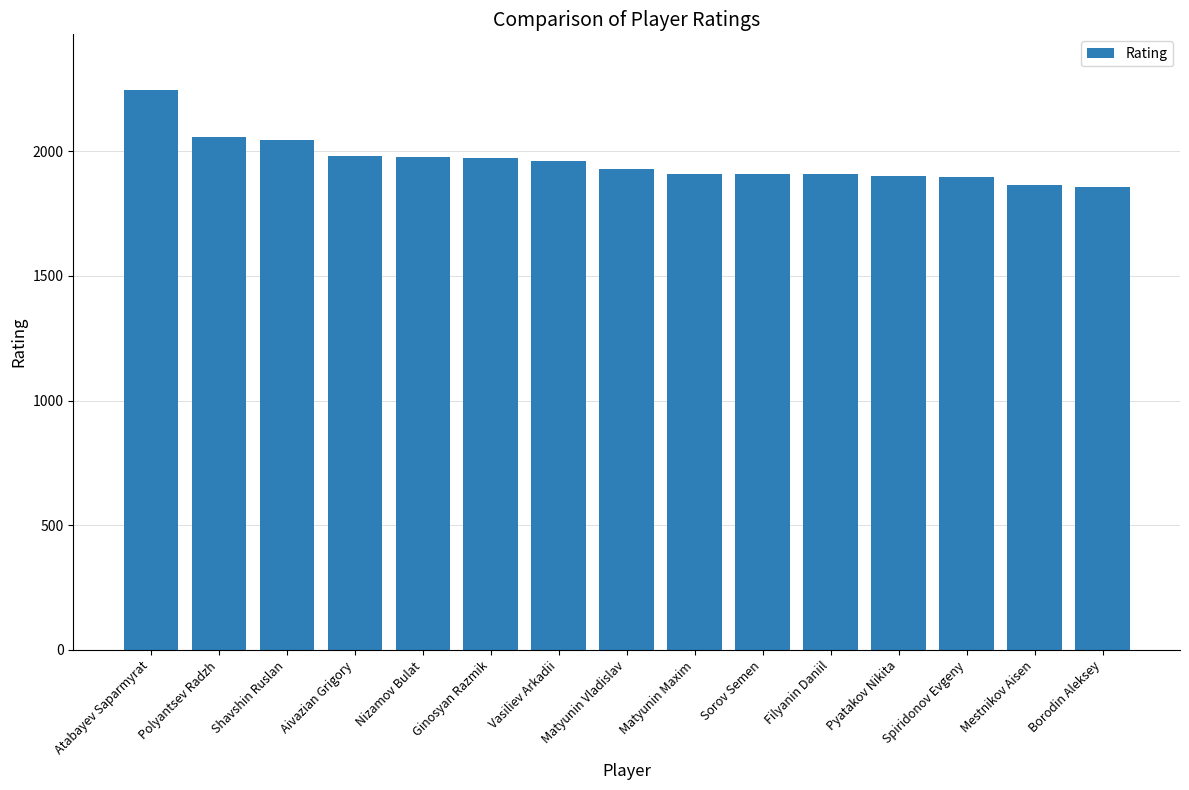

What is the smallest value displayed?

1855